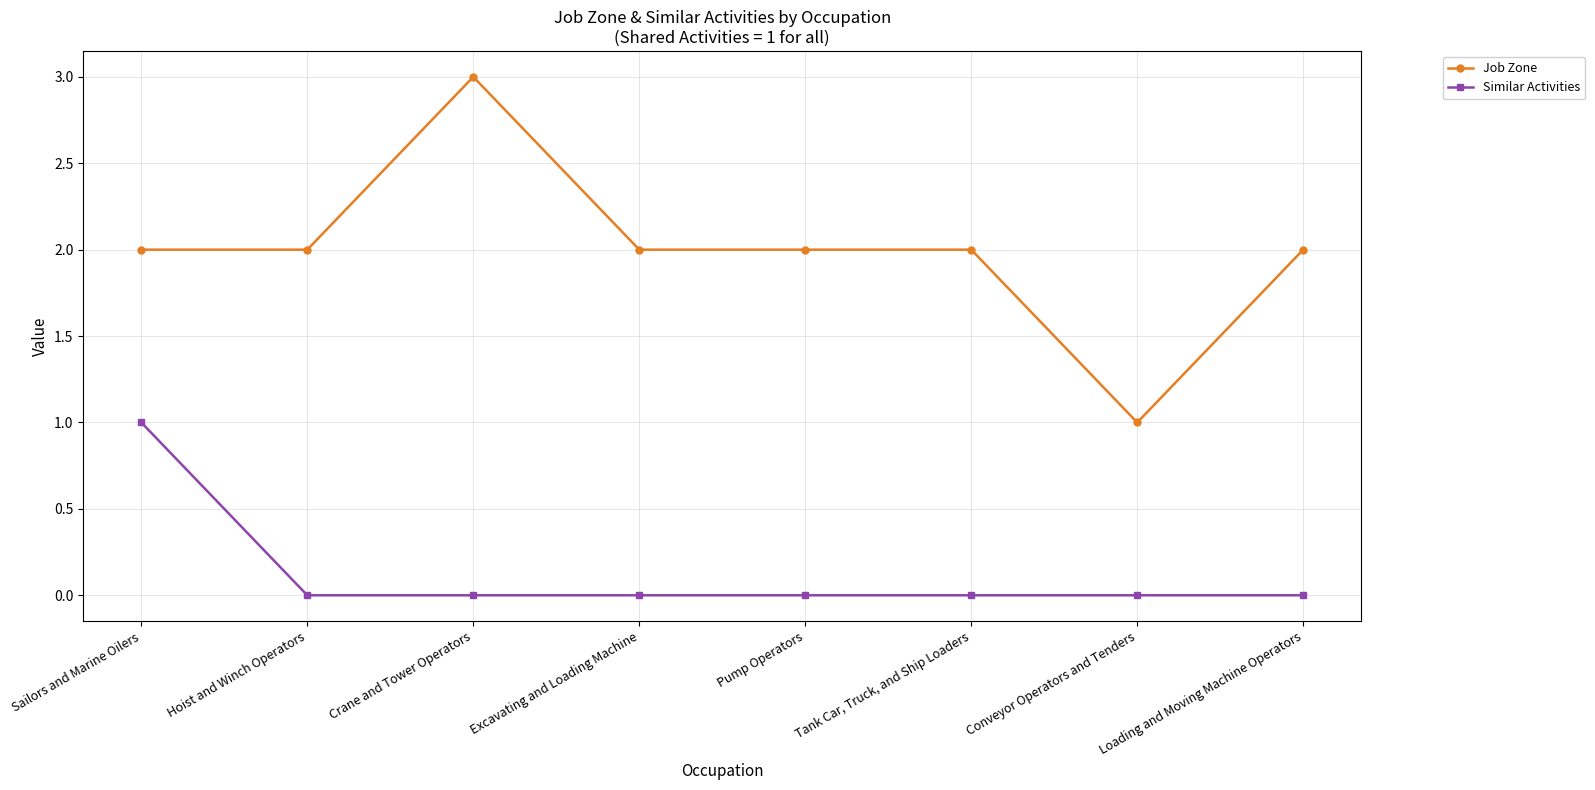

True or false: Similar Activities has a value of 0 at Conveyor Operators and Tenders.

True